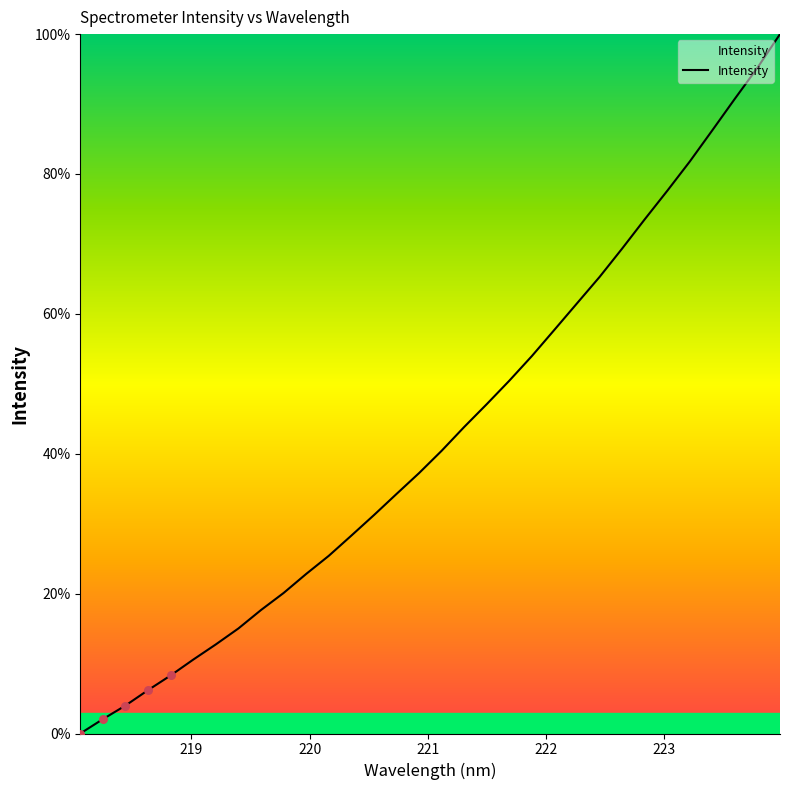

What is the maximum value shown in the chart?

100.0